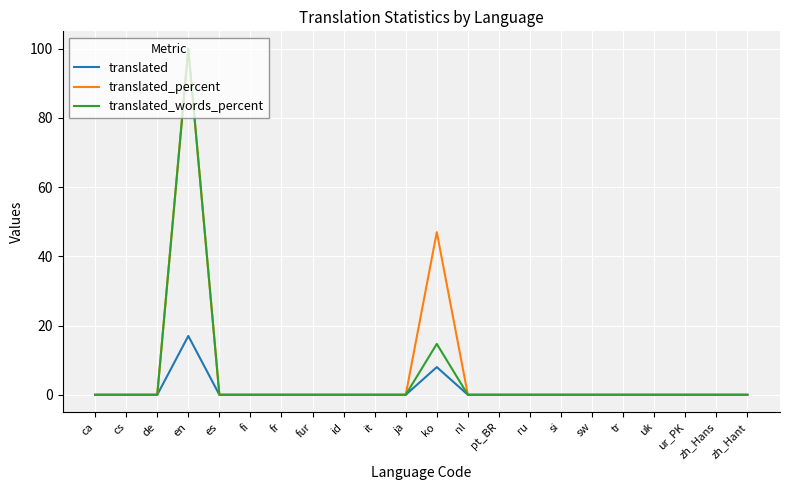

Is the value of translated_percent at en greater than the value of translated at it?

Yes